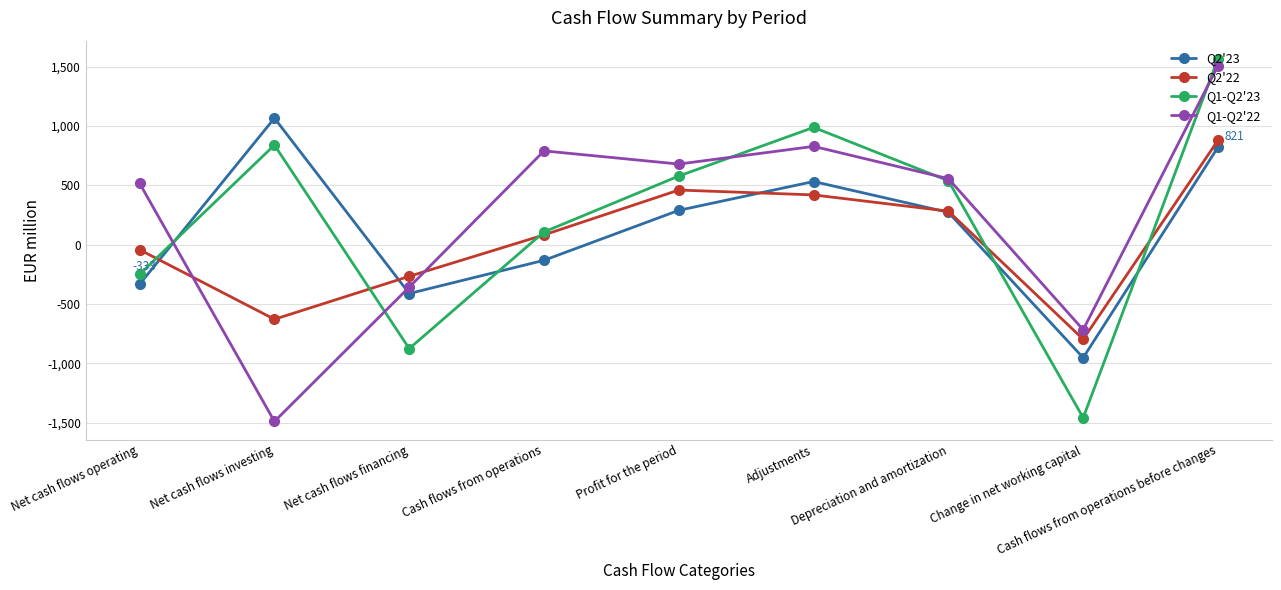

The Q1-Q2'22 series shows 679 at Profit for the period. True or false?

True